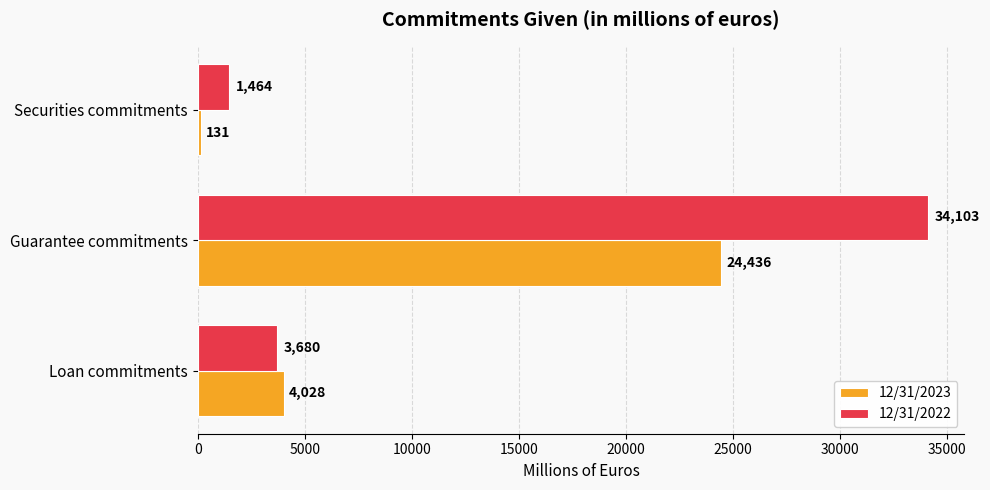

Is the value of 12/31/2022 at Guarantee commitments greater than the value of 12/31/2023 at Guarantee commitments?

Yes